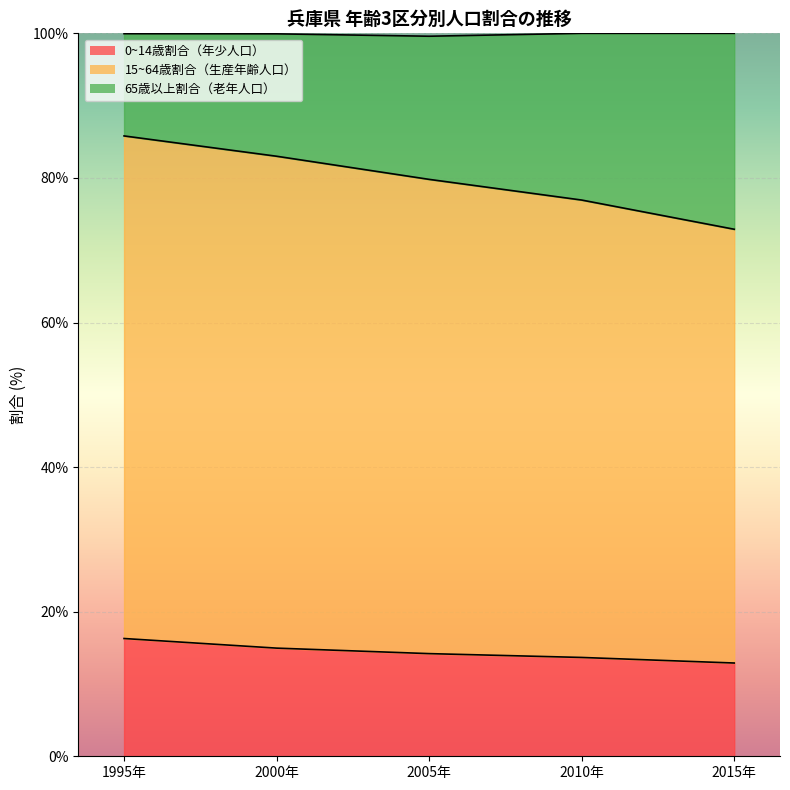

Is it true that 0~14歳割合（年少人口） equals 2.9 at 2010年?

False